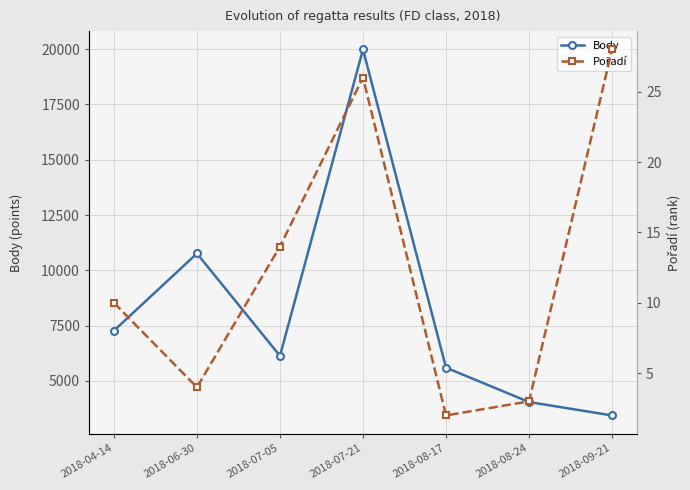

What are all the series names shown in the legend?

Body, Pořadí